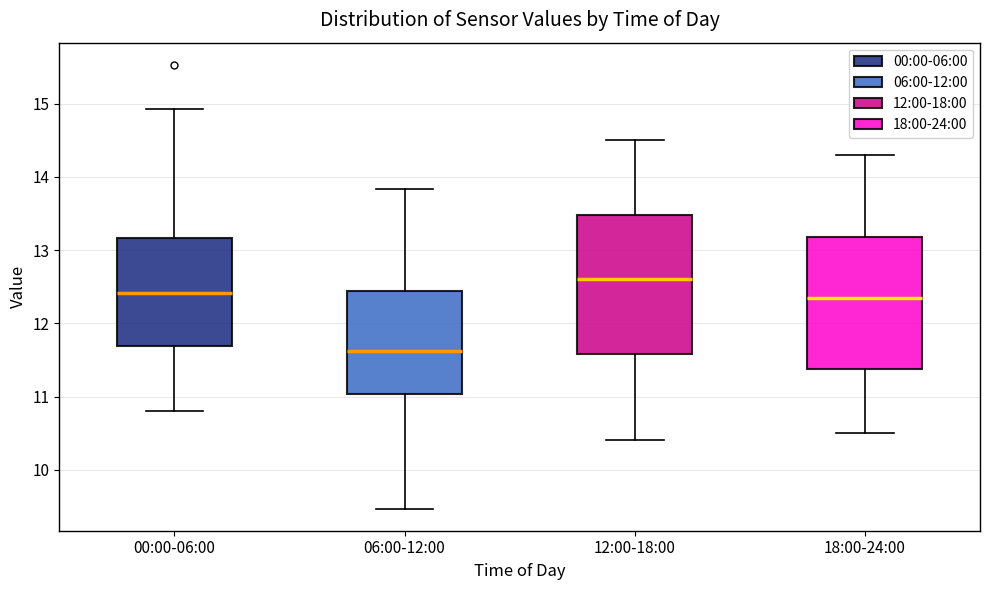

Reading left to right, read every box against the y-axis: the position of its median line, the range the box covers, and the ends of its whiskers. The values are not printed on the chart, so give them approximately, as read against the axis.

00:00-06:00: median 12.4, box 11.7 to 13.2, whiskers 10.8 to 14.9
06:00-12:00: median 11.6, box 11.0 to 12.4, whiskers 9.5 to 13.8
12:00-18:00: median 12.6, box 11.6 to 13.5, whiskers 10.4 to 14.5
18:00-24:00: median 12.4, box 11.4 to 13.2, whiskers 10.5 to 14.3